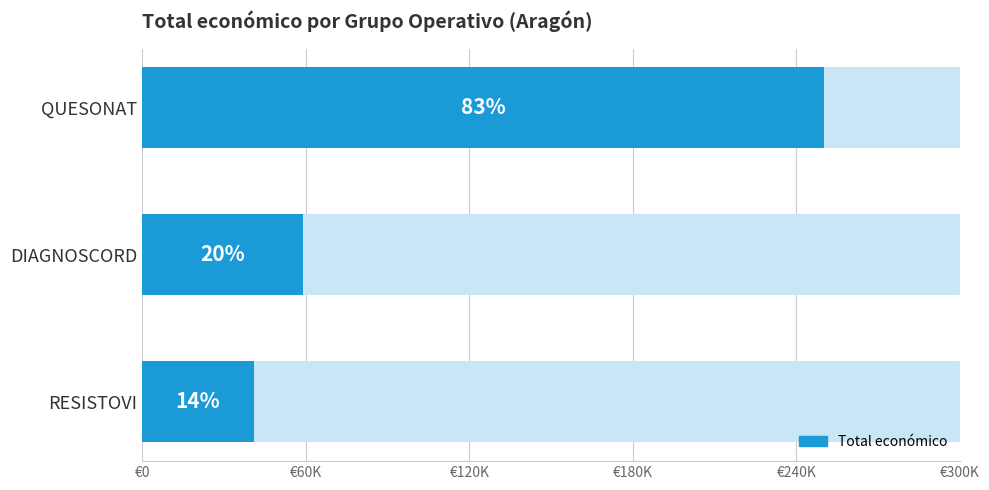

Reading left to right, transcribe all the data shown in this chart.

40876	59106	250000